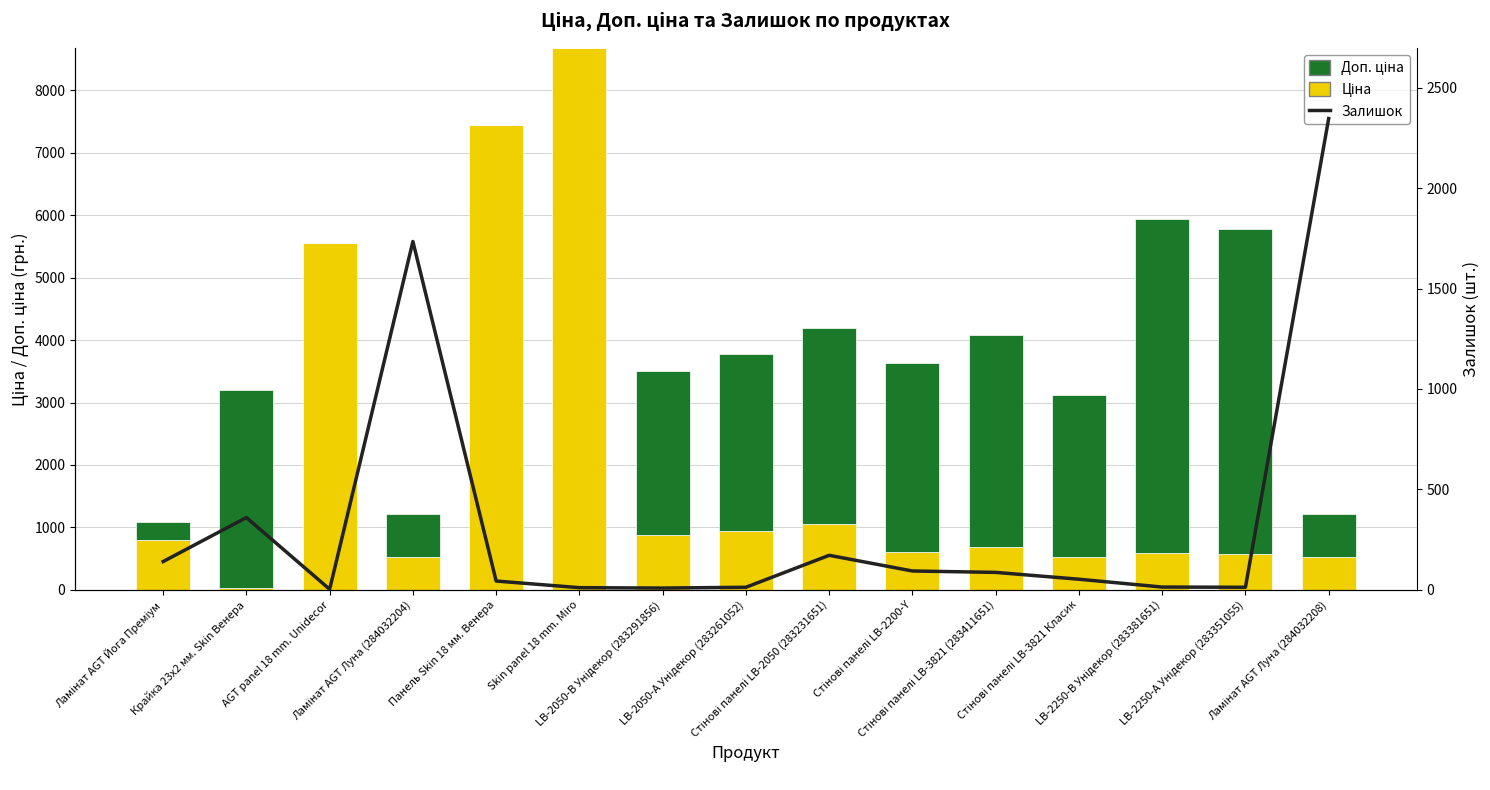

Which series has the widest spread of values?

Ціна